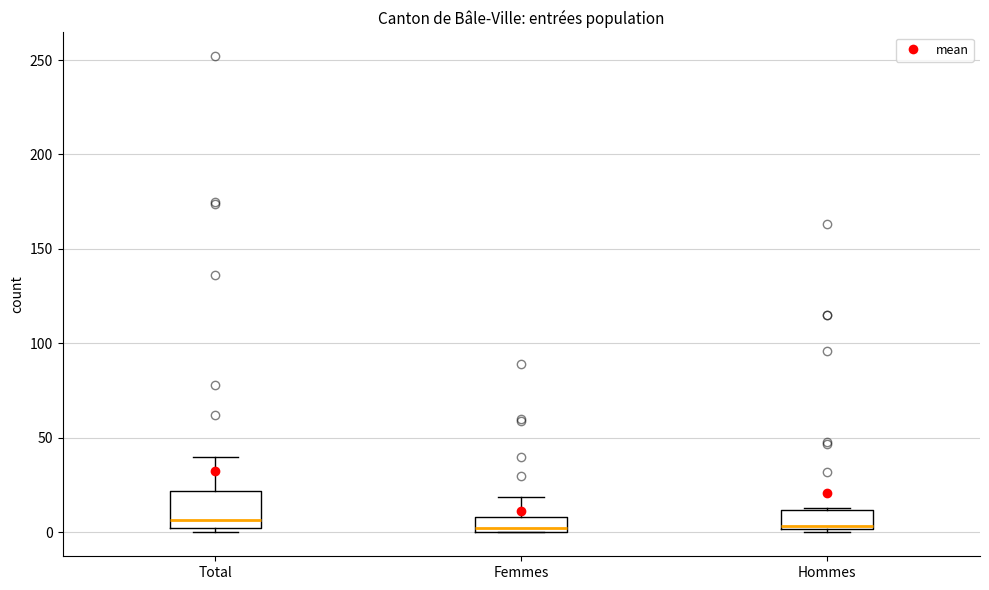

Reading left to right, read every box against the y-axis: the position of its median line, the range the box covers, and the ends of its whiskers. The values are not printed on the chart, so give them approximately, as read against the axis.

Total: median 5, box 0 to 20, whiskers 0 (just below the box's lower edge) to 40
Femmes: median 5, box 0 to 10, whiskers 0 to 20
Hommes: median 5, box 0 to 10, whiskers 0 (just below the box's lower edge) to 15